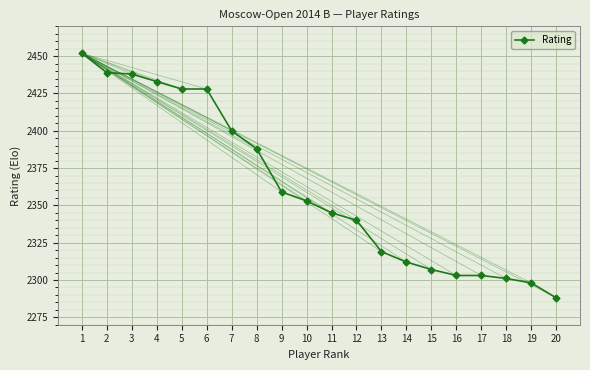

What is the sum of the values at 9 and 17?

4662